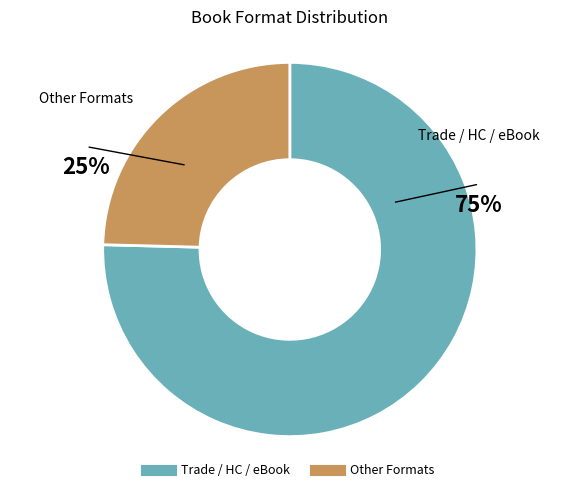

Does any single category account for the majority?

Yes